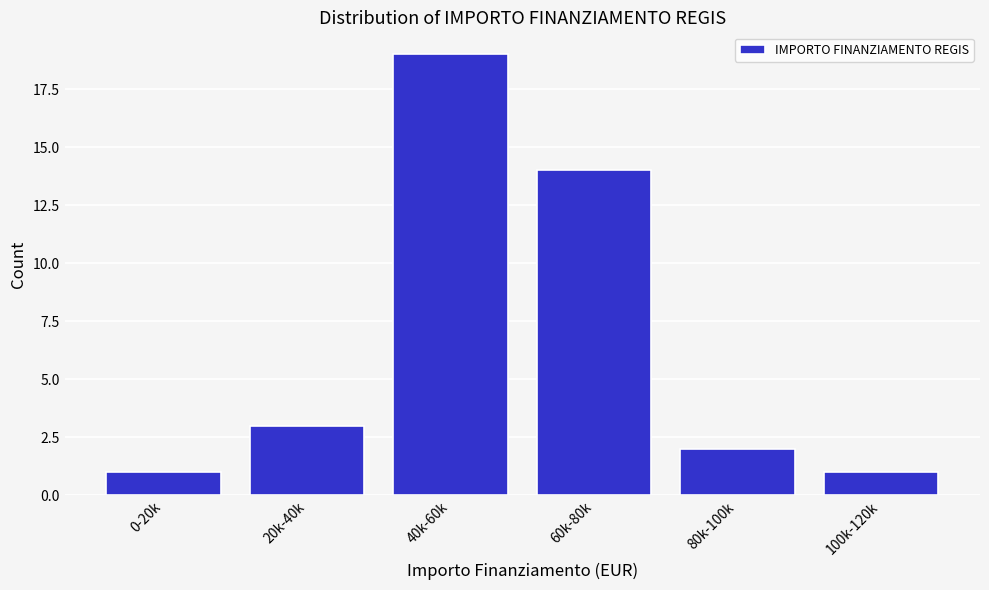

Reading left to right, transcribe all the data shown in this chart.

1	3	19	14	2	1